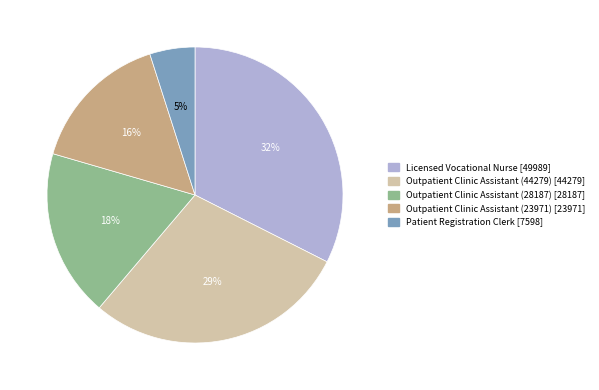

Is it true that Licensed Vocational Nurse is 41% of the pie?

False